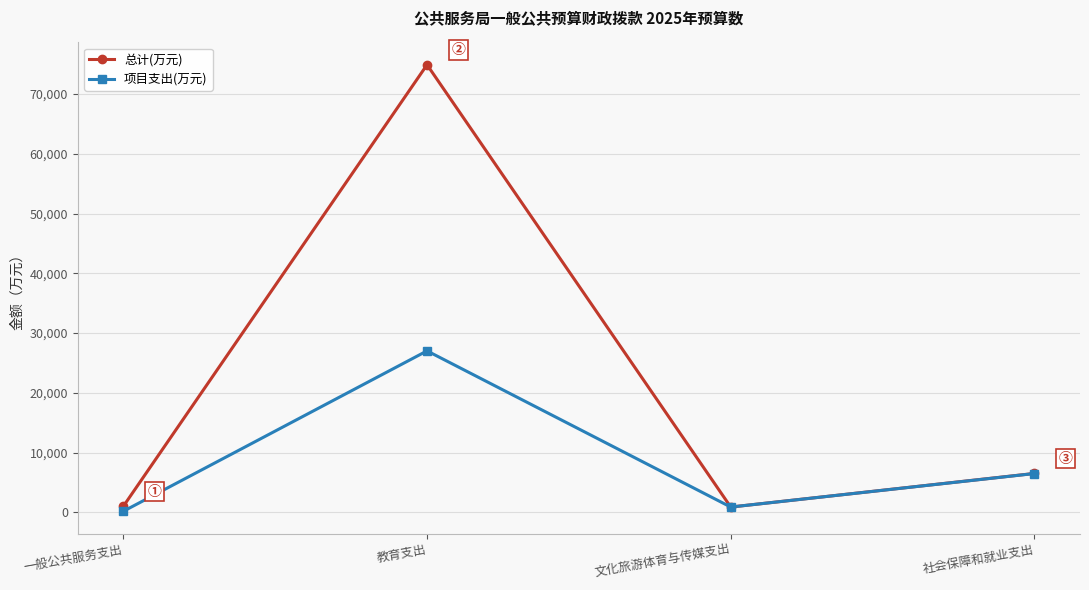

Where is the first local maximum for 总计(万元)?

教育支出